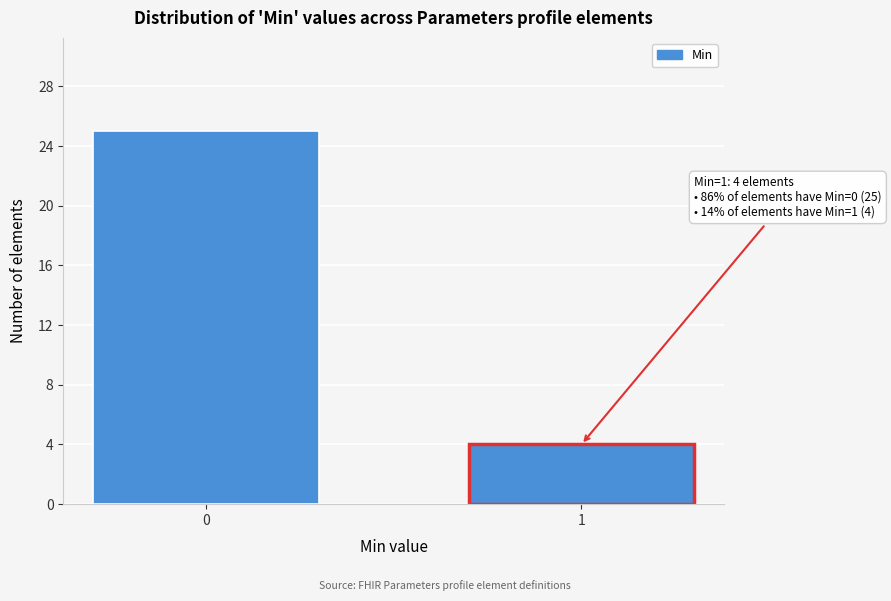

Reading left to right, transcribe all the data shown in this chart.

25	4